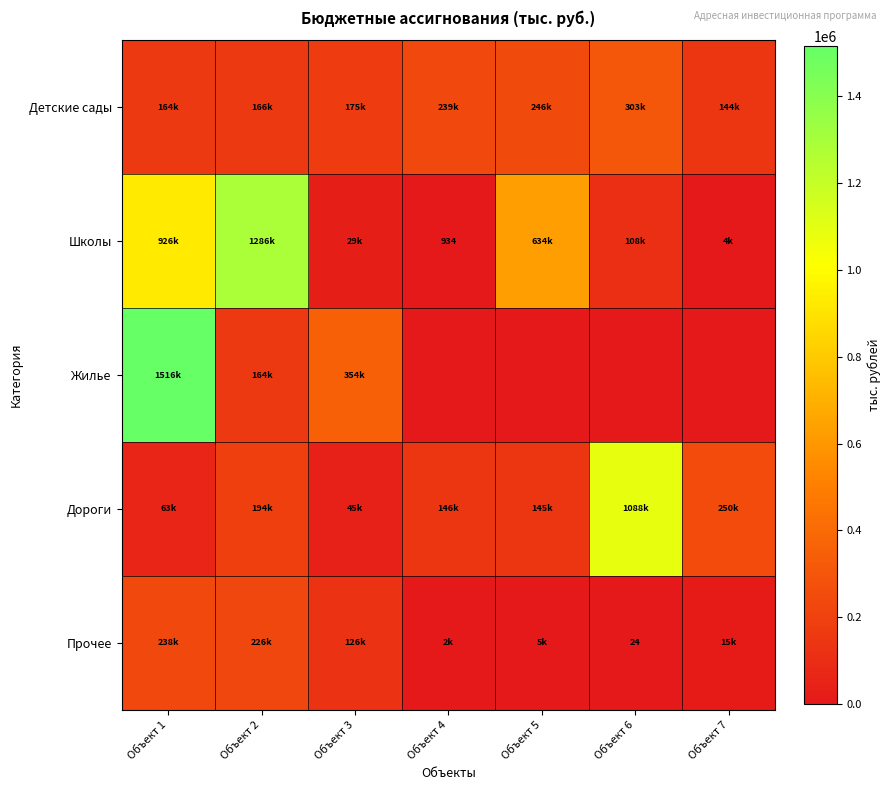

What is the total value across all series at Объект 3?

728151.8